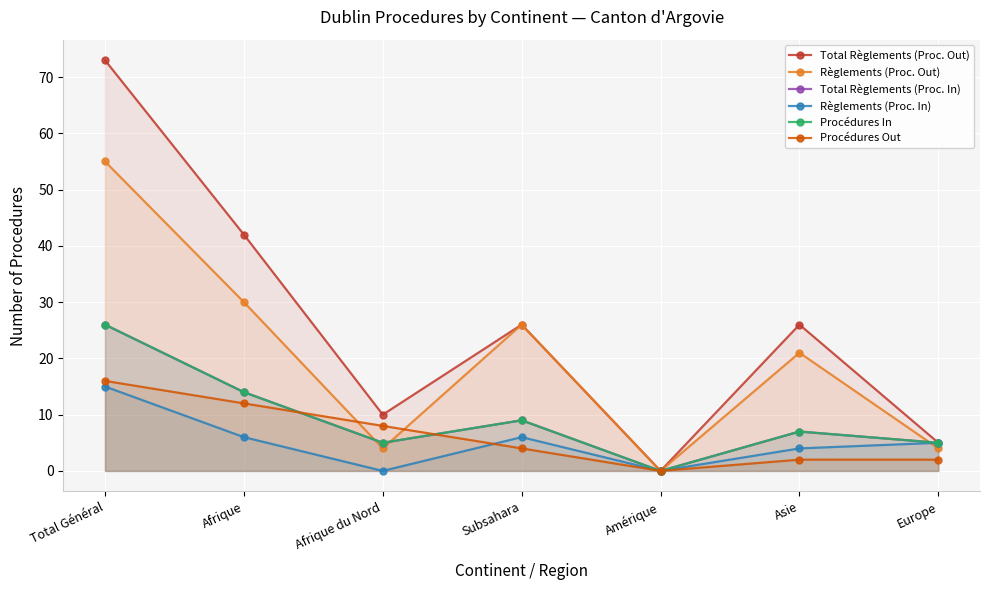

Reading left to right, what are all the values shown in this chart?

Total Règlements (Proc. Out): Total Général=73	Afrique=42	Afrique du Nord=10	Subsahara=26	Amérique=0	Asie=26	Europe=5
Règlements (Proc. Out): Total Général=55	Afrique=30	Afrique du Nord=4	Subsahara=26	Amérique=0	Asie=21	Europe=4
Total Règlements (Proc. In): Total Général=26	Afrique=14	Afrique du Nord=5	Subsahara=9	Amérique=0	Asie=7	Europe=5
Règlements (Proc. In): Total Général=15	Afrique=6	Afrique du Nord=0	Subsahara=6	Amérique=0	Asie=4	Europe=5
Procédures In: Total Général=26	Afrique=14	Afrique du Nord=5	Subsahara=9	Amérique=0	Asie=7	Europe=5
Procédures Out: Total Général=16	Afrique=12	Afrique du Nord=8	Subsahara=4	Amérique=0	Asie=2	Europe=2